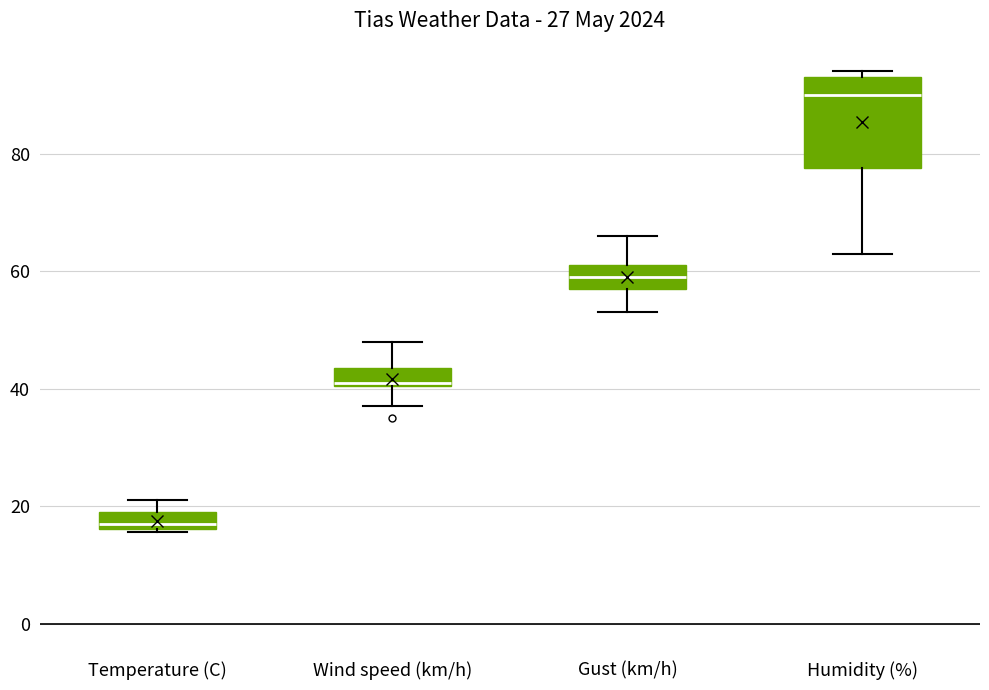

Which box is the tallest, from its lower edge to its upper edge?

Humidity (%)